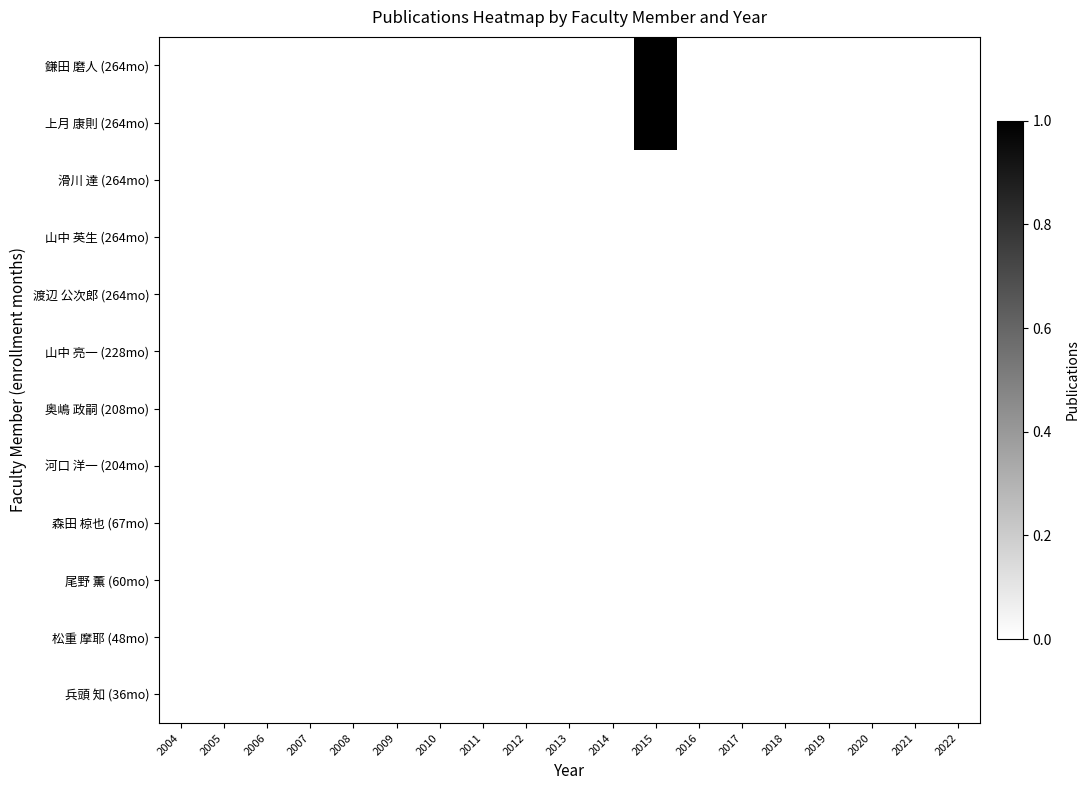

Which series has the largest total across all categories?

鎌田 磨人 (264mo)